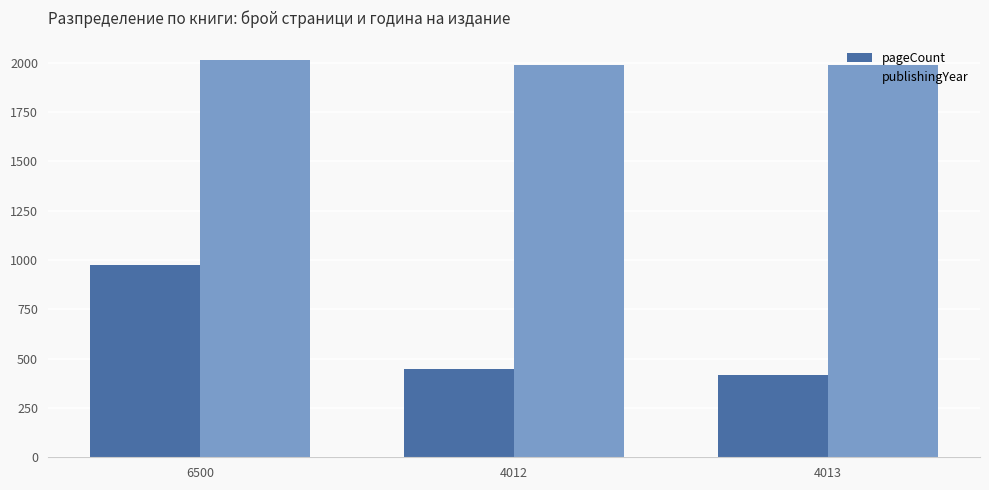

Which series has the largest range (max minus min)?

pageCount